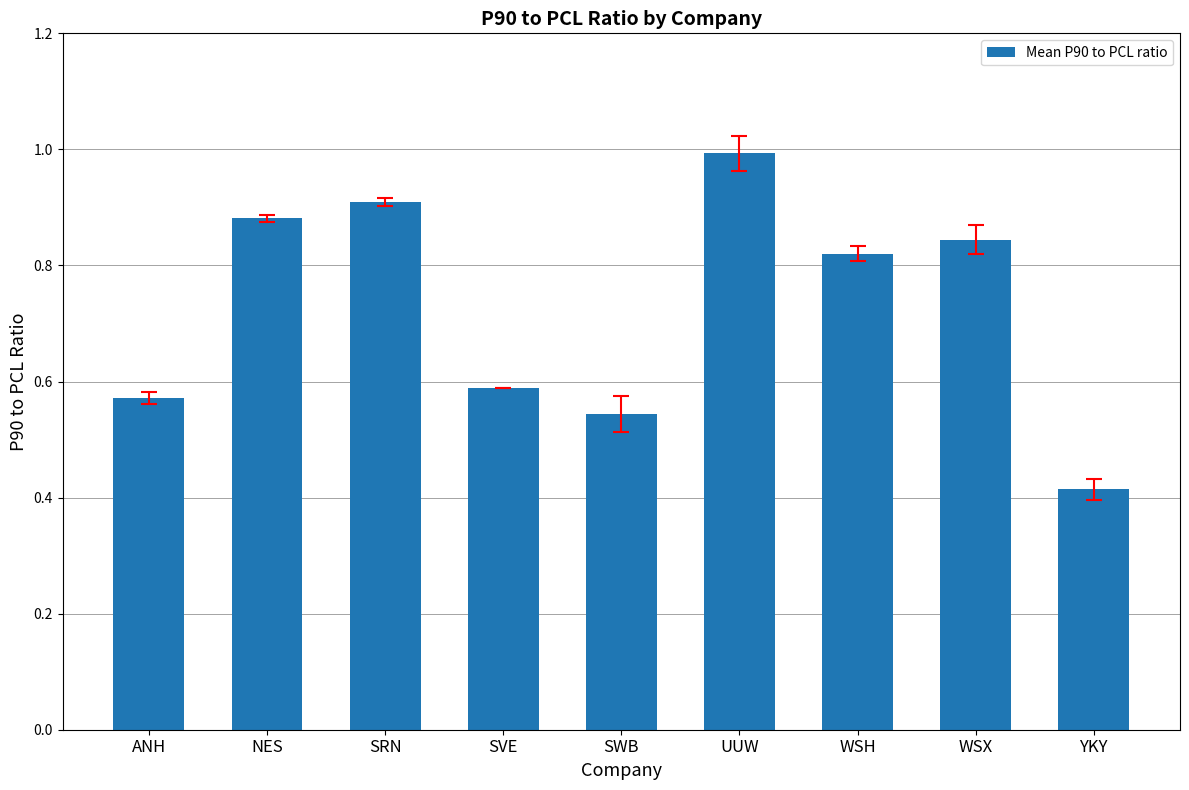

The value at UUW is 1.0. True or false?

True